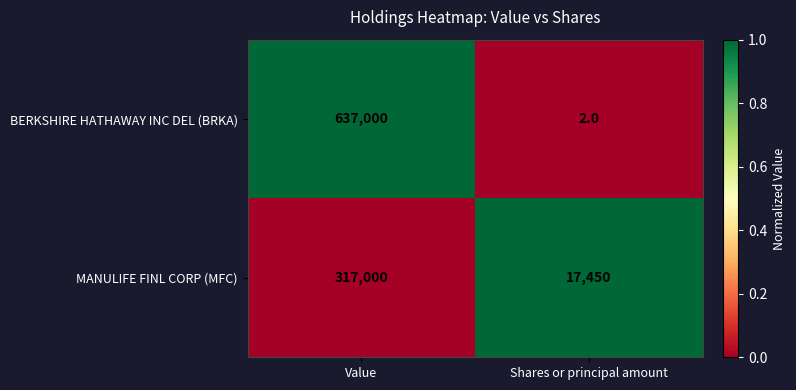

What is the maximum value shown in the chart?

637000